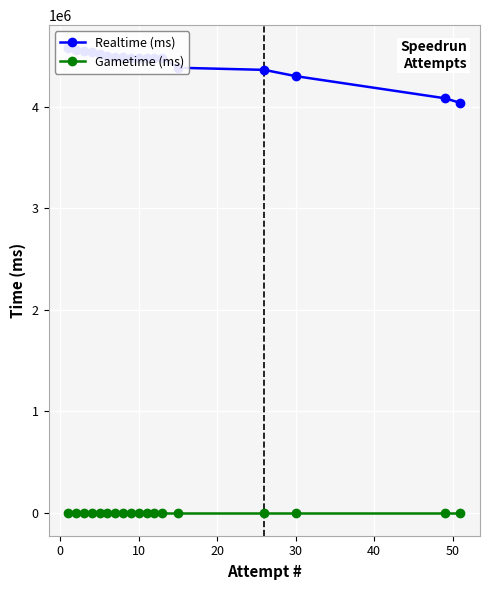

Is the value of Realtime (ms) at 11 greater than the value of Gametime (ms) at 20?

Yes